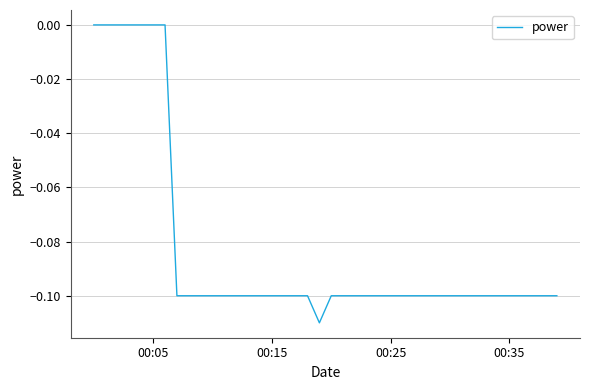

Count the values in the range 0 to 1.

7